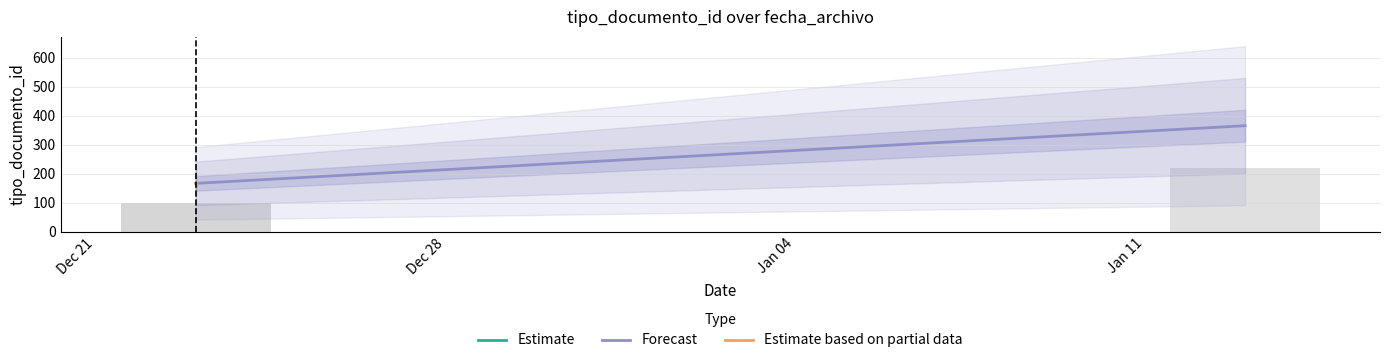

What is the difference between the maximum and minimum values in the Estimate based on partial data series?

1